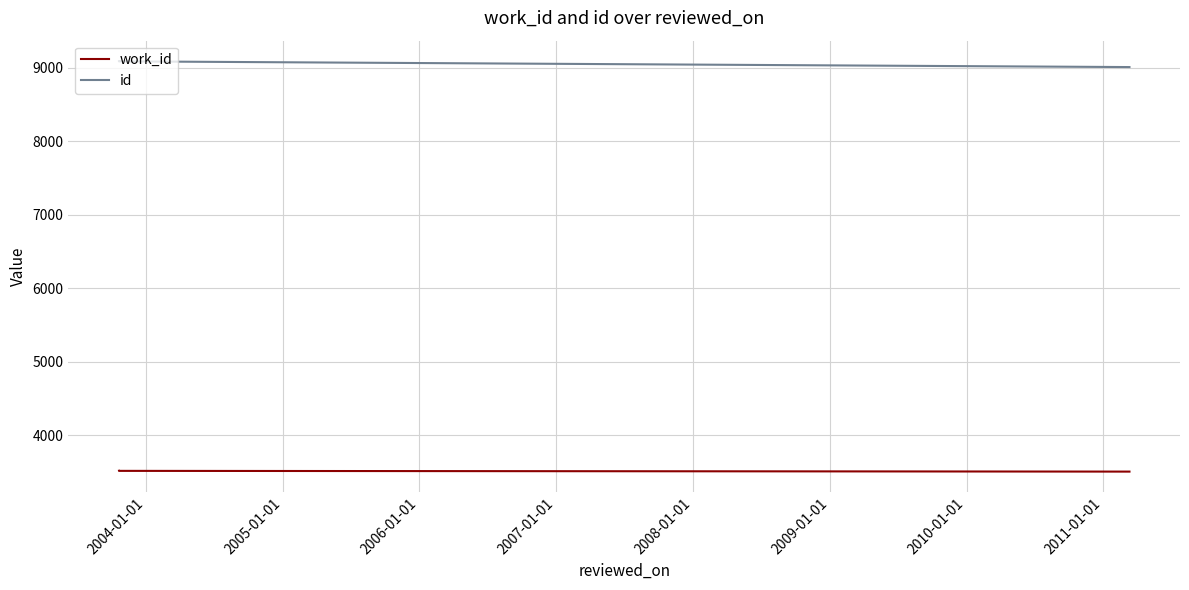

What is the value of the work_id point at the 2nd from the left?

3516